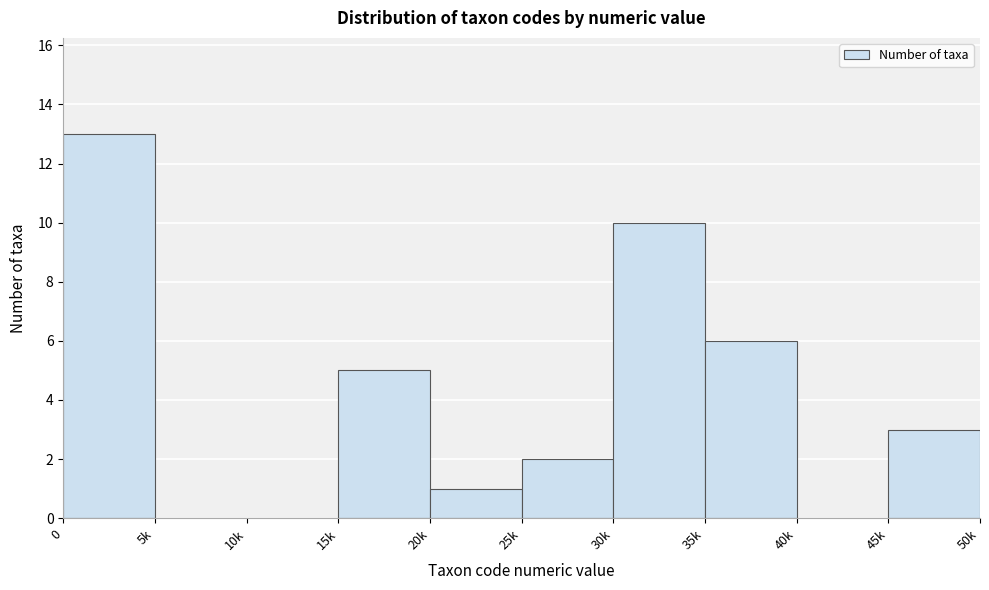

Reading left to right, what are all the values shown in this chart?

0=13	5k=0	10k=0	15k=5	20k=1	25k=2	30k=10	35k=6	40k=0	45k=3